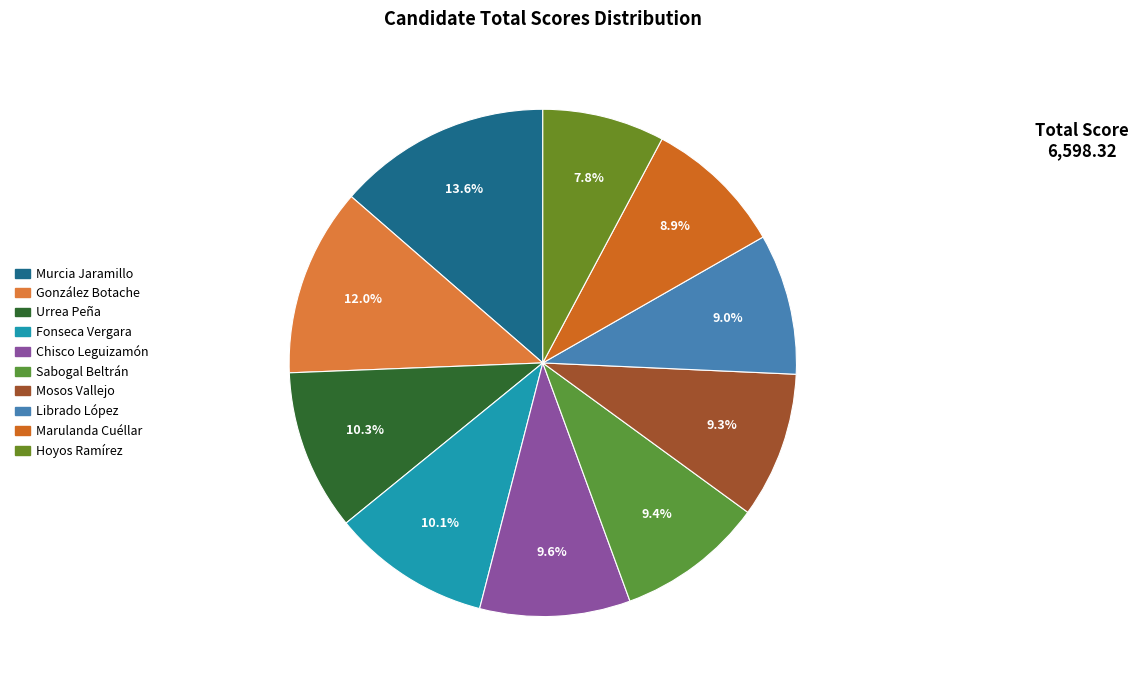

Count the number of slices in the pie.

10